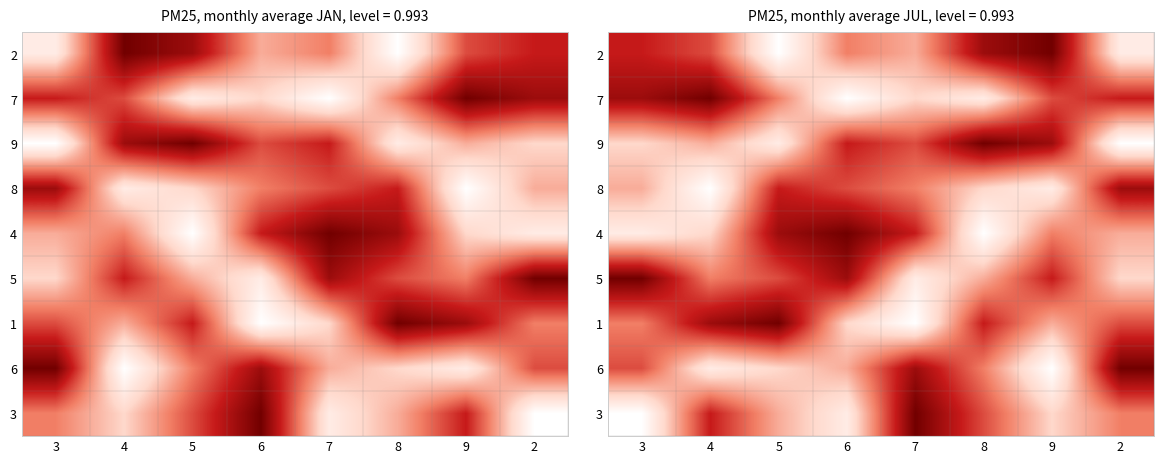

Between 7 and 9, which is larger?

9